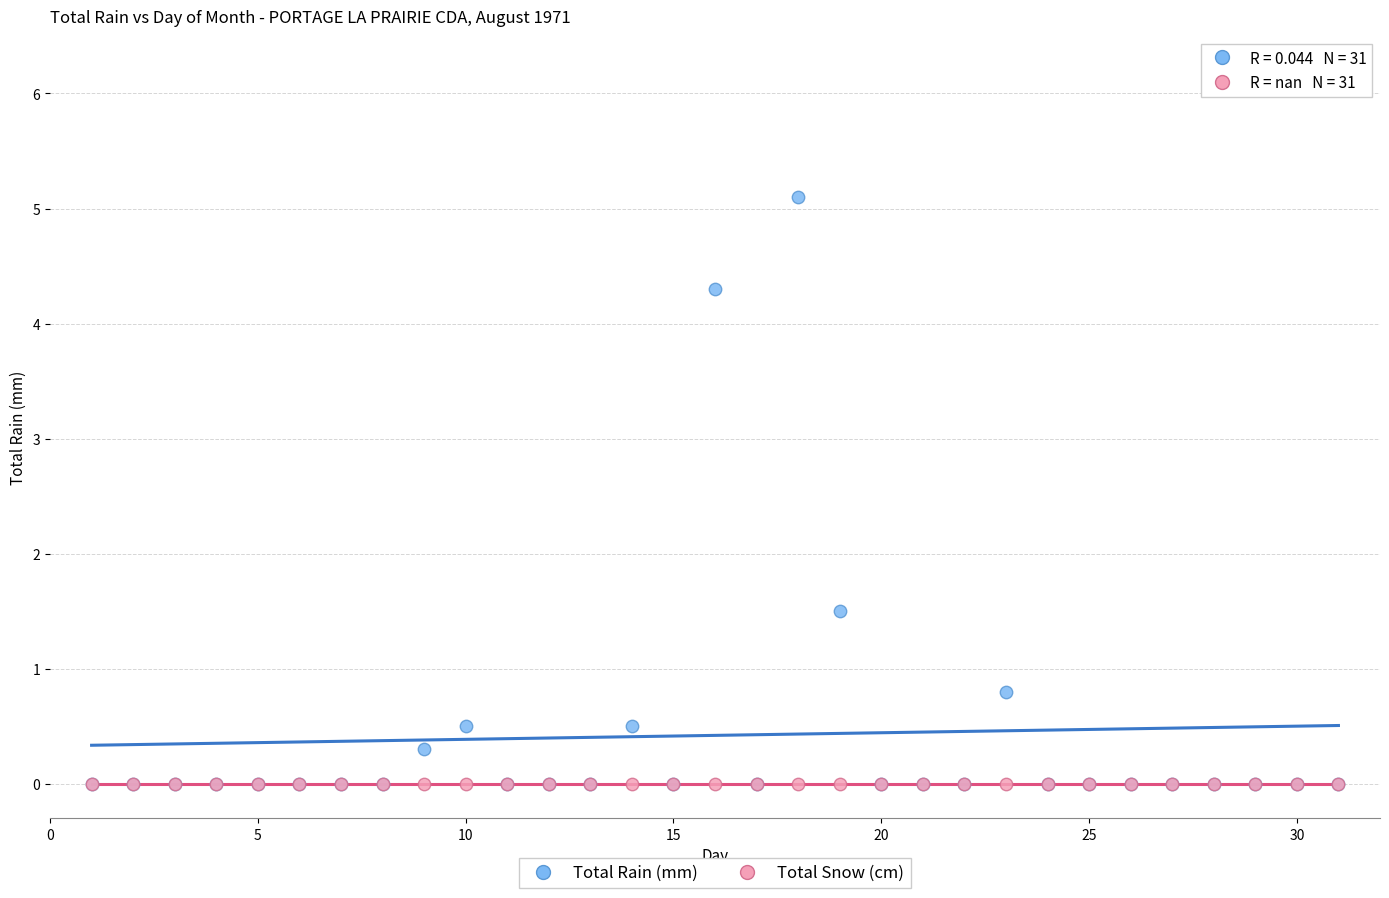

In the Total Rain (mm) series, what Y value is closest to 2?

1.5